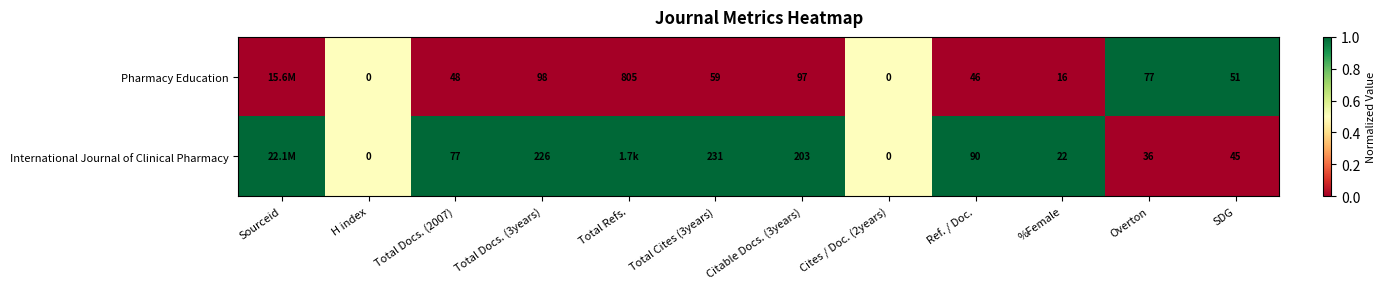

Is it true that Pharmacy Education equals 59 at Total Cites (3years)?

True